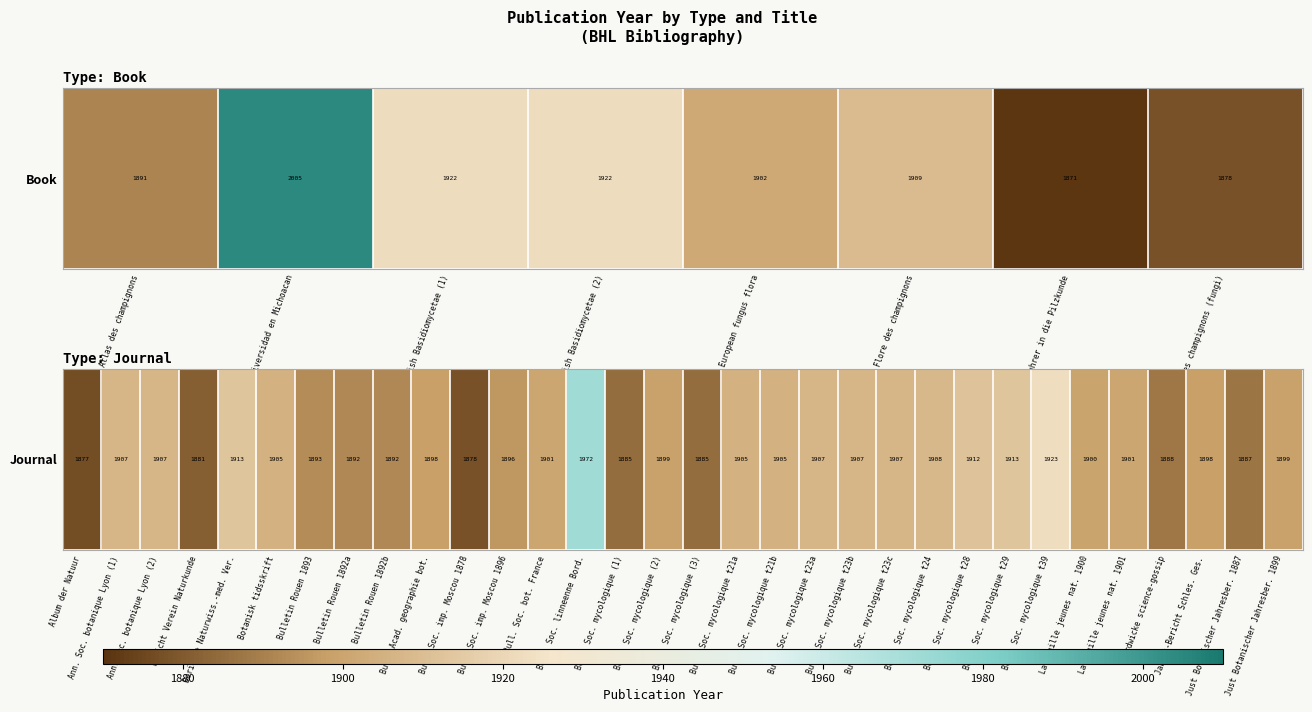

Where is the data nearest to the value 1924?

Bull. Soc. mycologique t39